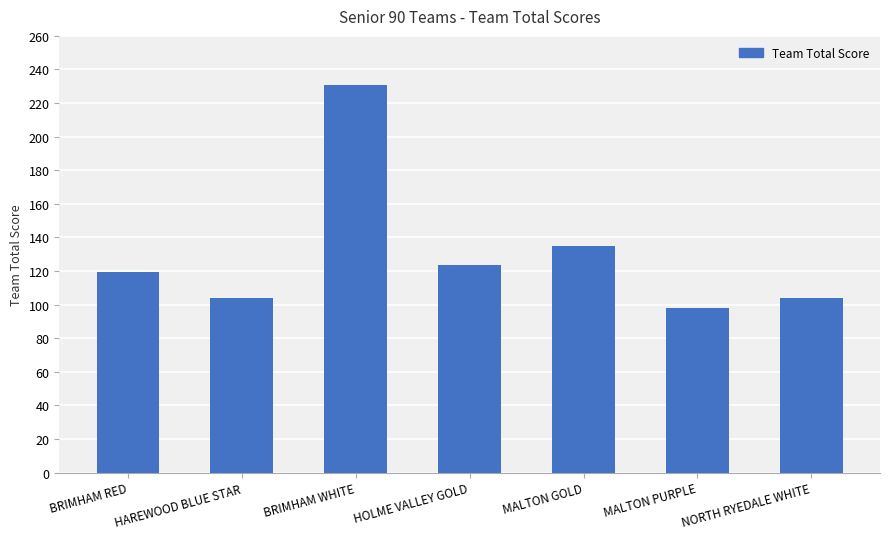

Is it true that the value at MALTON GOLD is 134.8?

True